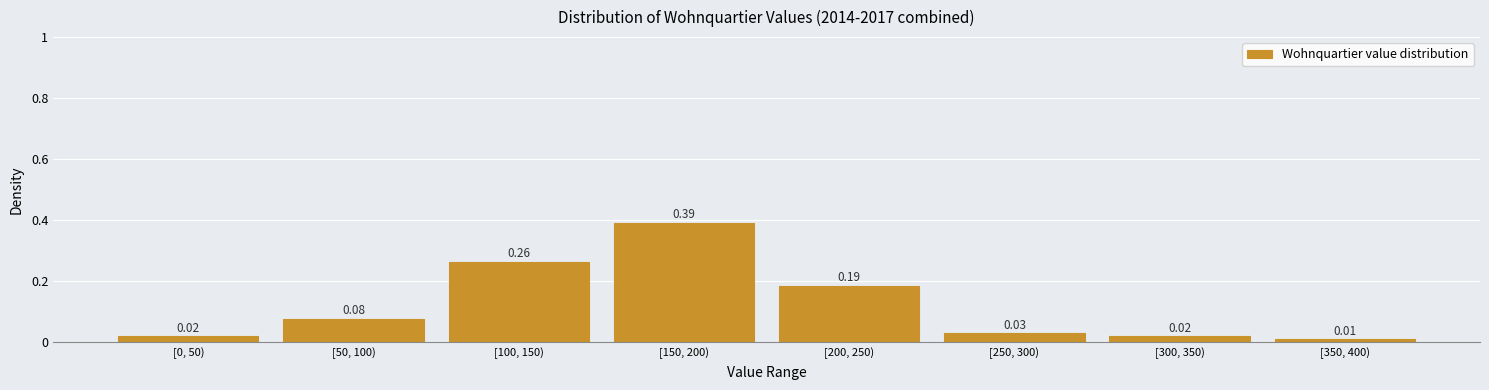

What is the change in value from [50, 100) to [150, 200)?

+0.3